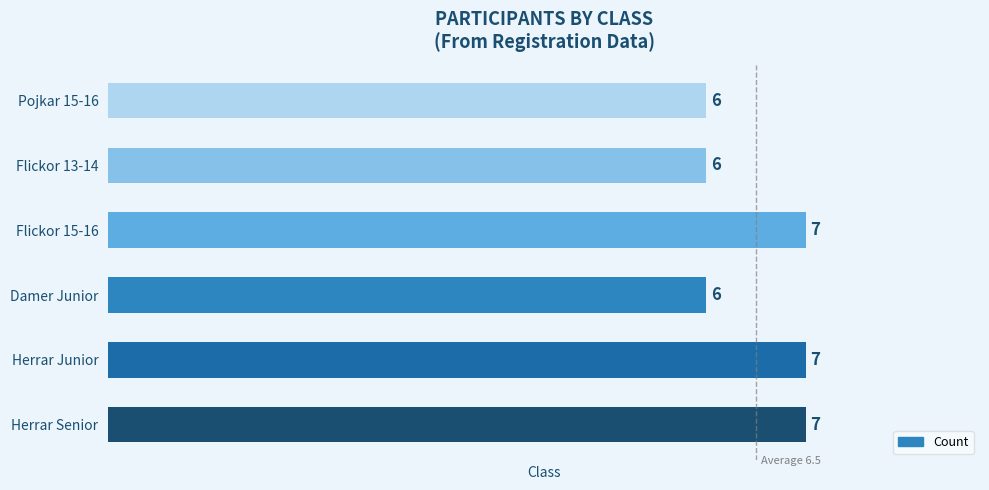

Is it true that the value at Flickor 15-16 is 7?

True